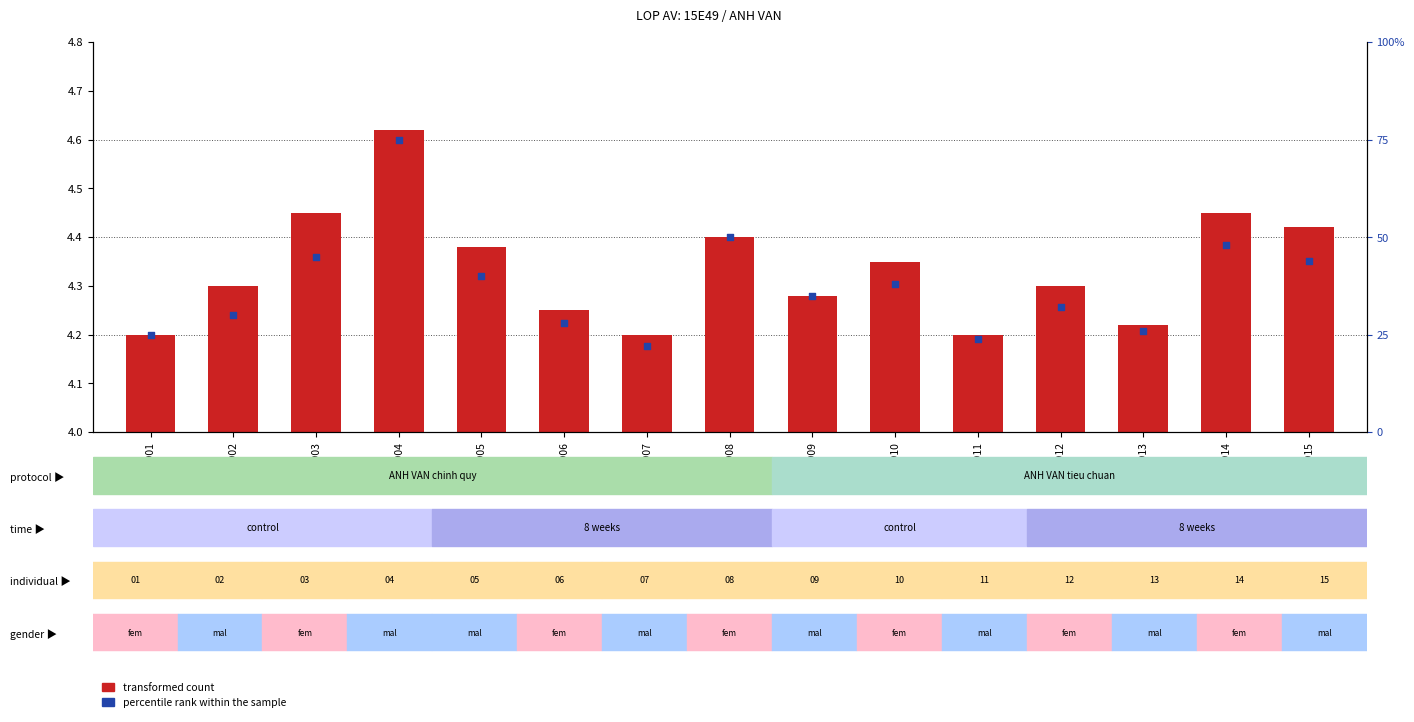

What is the total value across all series at 15E4906?

32.2